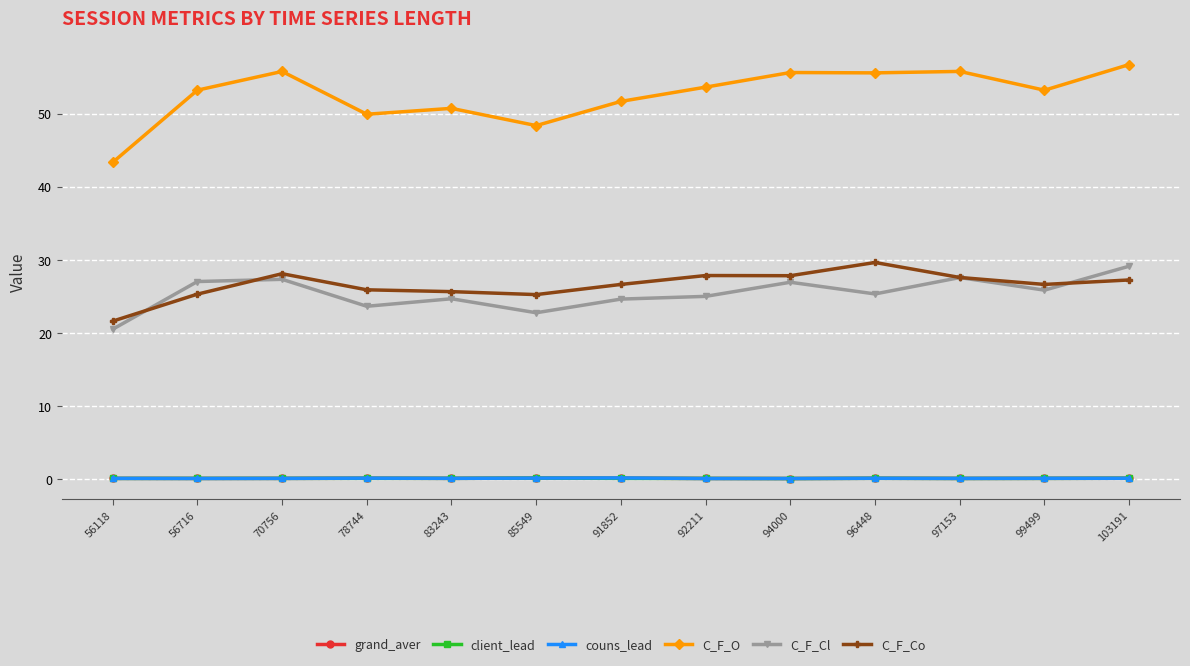

Which category has the lowest value in the C_F_Co series?

56118